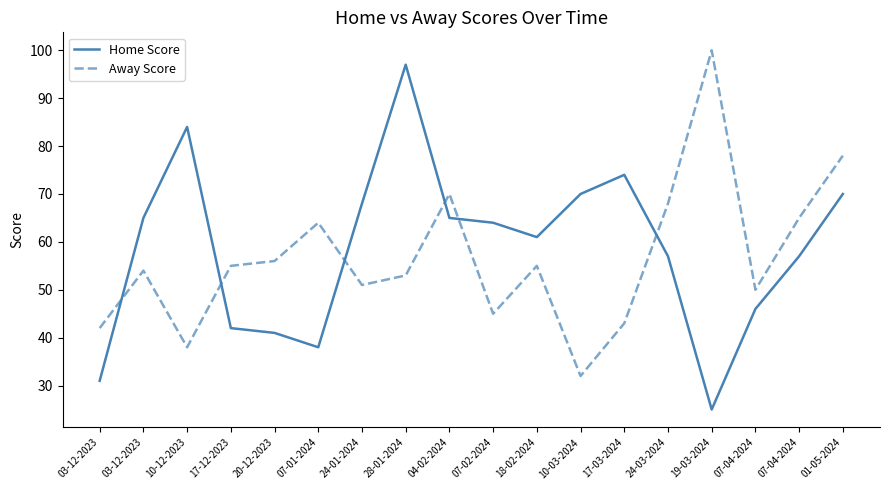

Where is Home Score nearest to the value 61?

18-02-2024